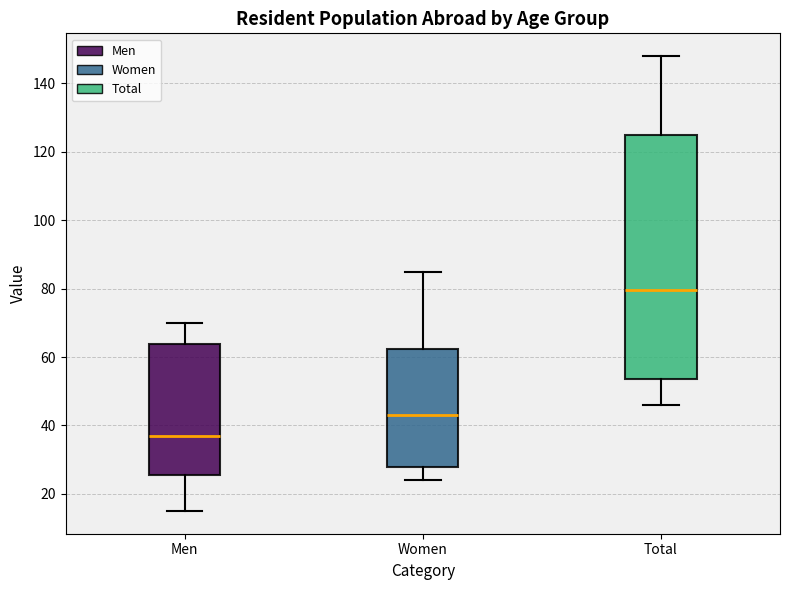

Reading left to right, read every box against the y-axis: the position of its median line, the range the box covers, and the ends of its whiskers. The values are not printed on the chart, so give them approximately, as read against the axis.

Men: median 38, box 26 to 64, whiskers 16 to 70
Women: median 44, box 28 to 62, whiskers 24 to 86
Total: median 80, box 54 to 126, whiskers 46 to 148